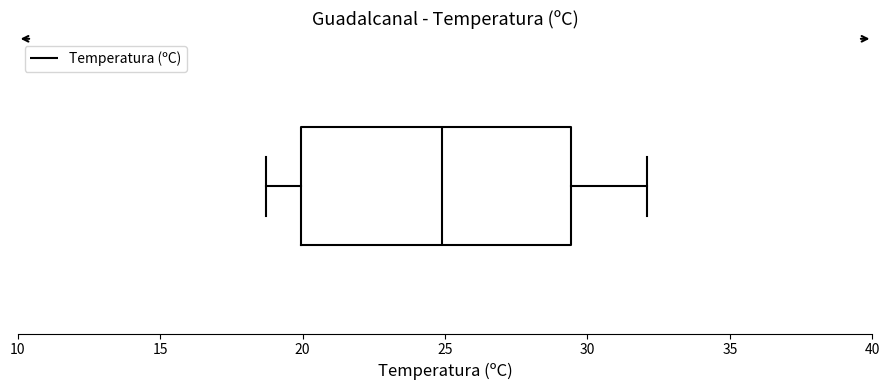

Transcribe this box plot: give where the median line is, the range the box spans, and where the two whiskers end, as read against the x-axis. The values are not printed on the chart, so give them approximately, as read against the axis.

median 25.0, box 20.0 to 29.5, whiskers 18.5 to 32.0